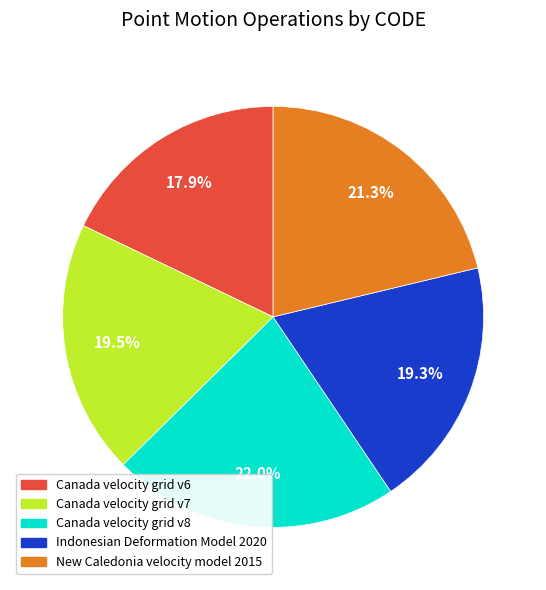

Between Canada velocity grid v7 and Canada velocity grid v6, which is larger?

Canada velocity grid v7